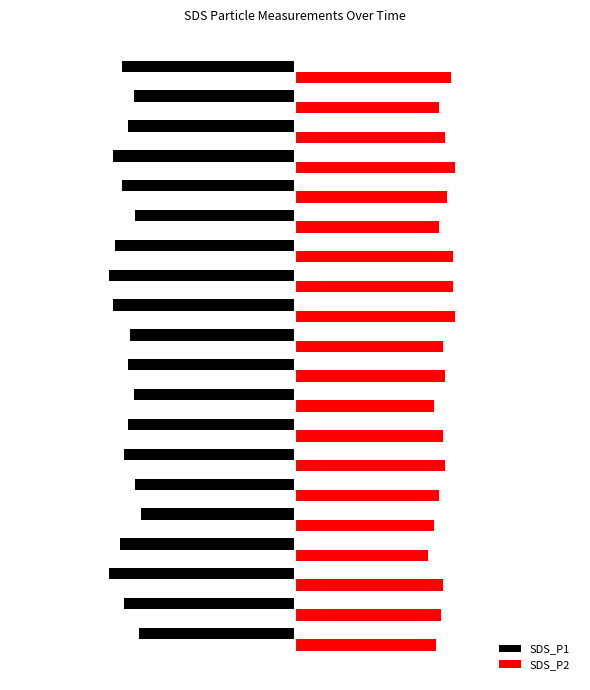

What is the value of the SDS_P1 bar at the 12th from the left?

-9.6